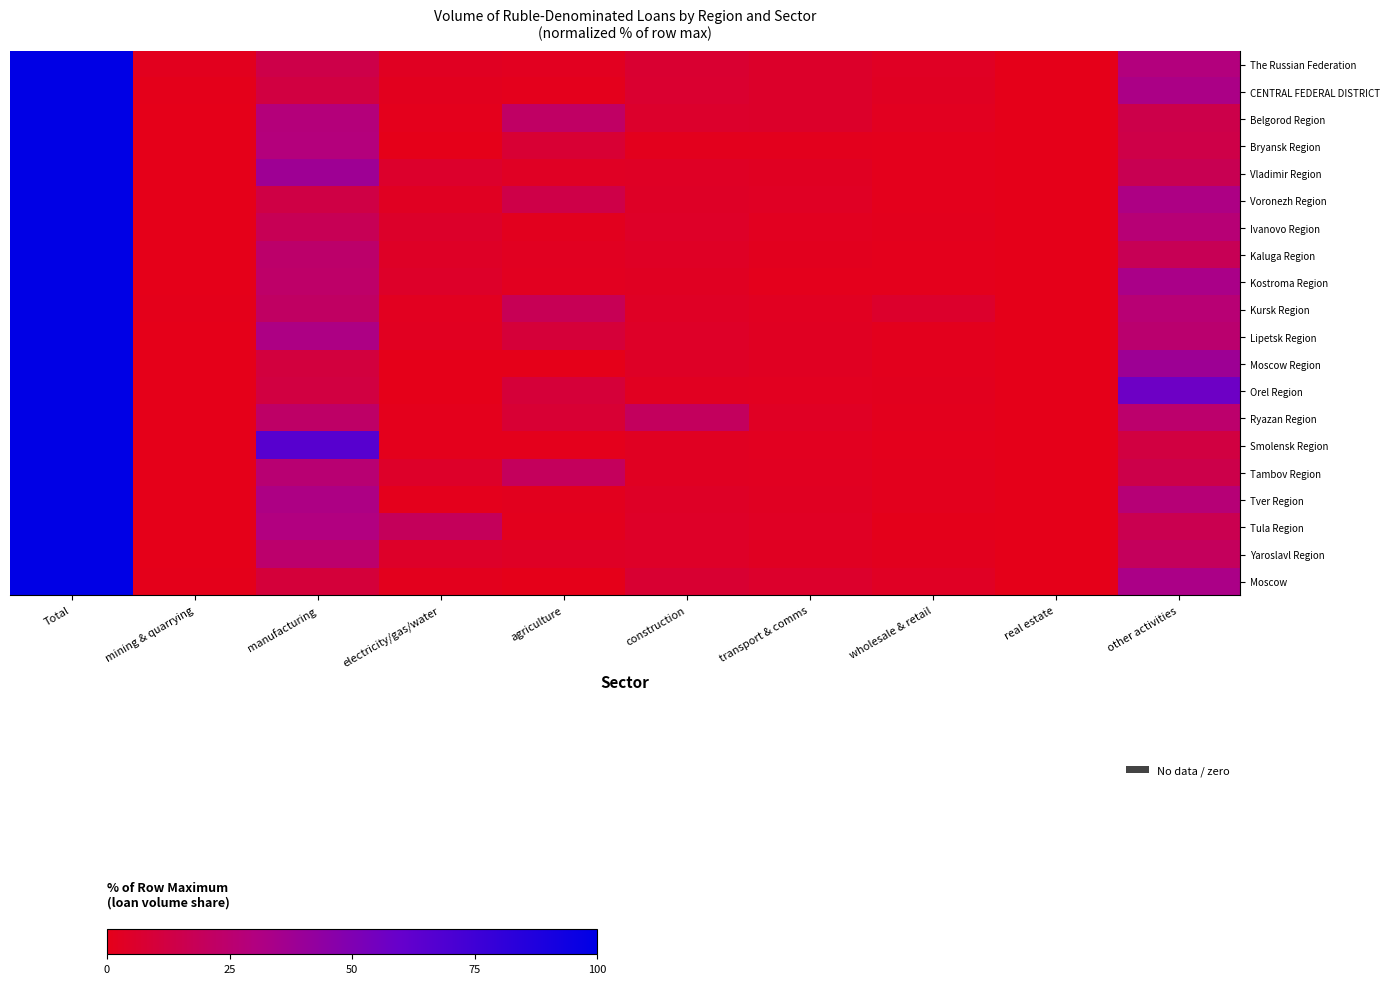

Reading left to right, transcribe all the data shown in this chart.

The Russian Federation: Total=100.0	mining & quarrying=1.6	manufacturing=14.3	electricity/gas/water=2.9	agriculture=2.1	construction=7.3	transport & comms=5.3	wholesale & retail=3.2	real estate=0.3	other activities=29.6
CENTRAL FEDERAL DISTRICT: Total=100.0	mining & quarrying=0.5	manufacturing=11.9	electricity/gas/water=1.8	agriculture=1.2	construction=6.9	transport & comms=5.1	wholesale & retail=2.7	real estate=0.1	other activities=32.6
Belgorod Region: Total=100.0	mining & quarrying=0.4	manufacturing=28.7	electricity/gas/water=1.1	agriculture=22.1	construction=5.6	transport & comms=5.2	wholesale & retail=2.1	real estate=0.0	other activities=14.7
Bryansk Region: Total=100.0	mining & quarrying=0.0	manufacturing=29.0	electricity/gas/water=0.0	agriculture=7.9	construction=1.5	transport & comms=1.3	wholesale & retail=1.1	real estate=0.0	other activities=13.9
Vladimir Region: Total=100.0	mining & quarrying=0.2	manufacturing=38.0	electricity/gas/water=5.7	agriculture=3.4	construction=3.8	transport & comms=3.1	wholesale & retail=1.1	real estate=0.0	other activities=16.8
Voronezh Region: Total=100.0	mining & quarrying=0.0	manufacturing=13.2	electricity/gas/water=2.9	agriculture=13.8	construction=4.3	transport & comms=3.2	wholesale & retail=1.0	real estate=0.1	other activities=32.0
Ivanovo Region: Total=100.0	mining & quarrying=0.0	manufacturing=17.9	electricity/gas/water=5.3	agriculture=1.8	construction=4.6	transport & comms=2.2	wholesale & retail=1.4	real estate=0.0	other activities=27.2
Kaluga Region: Total=100.0	mining & quarrying=0.3	manufacturing=23.9	electricity/gas/water=4.1	agriculture=2.4	construction=3.6	transport & comms=1.9	wholesale & retail=0.9	real estate=0.0	other activities=17.7
Kostroma Region: Total=100.0	mining & quarrying=0.0	manufacturing=23.4	electricity/gas/water=5.0	agriculture=2.1	construction=2.9	transport & comms=1.2	wholesale & retail=1.2	real estate=0.0	other activities=33.6
Kursk Region: Total=100.0	mining & quarrying=0.7	manufacturing=21.8	electricity/gas/water=2.2	agriculture=17.7	construction=3.5	transport & comms=2.5	wholesale & retail=5.7	real estate=0.0	other activities=26.6
Lipetsk Region: Total=100.0	mining & quarrying=0.0	manufacturing=31.7	electricity/gas/water=2.5	agriculture=9.6	construction=4.3	transport & comms=2.9	wholesale & retail=1.2	real estate=0.0	other activities=25.1
Moscow Region: Total=100.0	mining & quarrying=0.0	manufacturing=11.1	electricity/gas/water=0.4	agriculture=0.4	construction=4.2	transport & comms=3.0	wholesale & retail=1.5	real estate=0.1	other activities=38.4
Orel Region: Total=100.0	mining & quarrying=0.0	manufacturing=11.8	electricity/gas/water=0.3	agriculture=9.4	construction=2.4	transport & comms=2.0	wholesale & retail=1.9	real estate=0.0	other activities=57.2
Ryazan Region: Total=100.0	mining & quarrying=0.1	manufacturing=23.0	electricity/gas/water=1.0	agriculture=8.1	construction=20.2	transport & comms=3.5	wholesale & retail=1.5	real estate=0.0	other activities=24.6
Smolensk Region: Total=100.0	mining & quarrying=0.1	manufacturing=65.8	electricity/gas/water=1.0	agriculture=1.0	construction=2.8	transport & comms=2.2	wholesale & retail=0.8	real estate=0.0	other activities=11.8
Tambov Region: Total=100.0	mining & quarrying=0.0	manufacturing=26.2	electricity/gas/water=4.7	agriculture=19.8	construction=2.8	transport & comms=2.4	wholesale & retail=1.3	real estate=0.0	other activities=14.8
Tver Region: Total=100.0	mining & quarrying=0.2	manufacturing=31.9	electricity/gas/water=1.0	agriculture=1.6	construction=4.0	transport & comms=3.1	wholesale & retail=1.4	real estate=0.0	other activities=27.6
Tula Region: Total=100.0	mining & quarrying=0.1	manufacturing=30.3	electricity/gas/water=19.2	agriculture=1.5	construction=4.3	transport & comms=3.5	wholesale & retail=0.8	real estate=0.0	other activities=16.3
Yaroslavl Region: Total=100.0	mining & quarrying=0.0	manufacturing=24.5	electricity/gas/water=4.7	agriculture=3.7	construction=4.5	transport & comms=3.0	wholesale & retail=1.8	real estate=0.0	other activities=19.7
Moscow: Total=100.0	mining & quarrying=0.6	manufacturing=9.8	electricity/gas/water=1.5	agriculture=0.2	construction=7.7	transport & comms=5.8	wholesale & retail=3.1	real estate=0.1	other activities=33.1